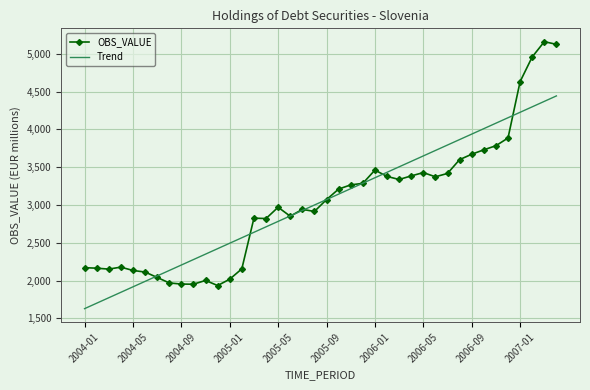

True or false: Trend has more than 1 interior local peaks.

False